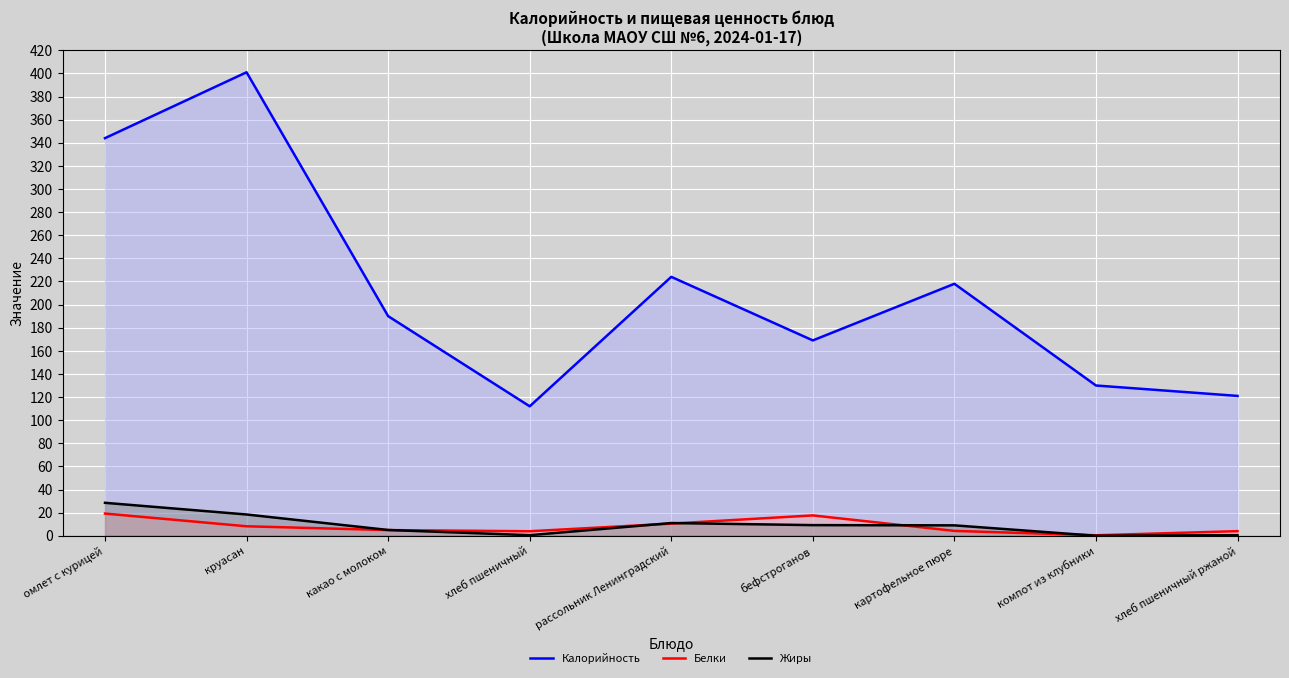

What is the difference between the highest and lowest values at компот из клубники?

130.0